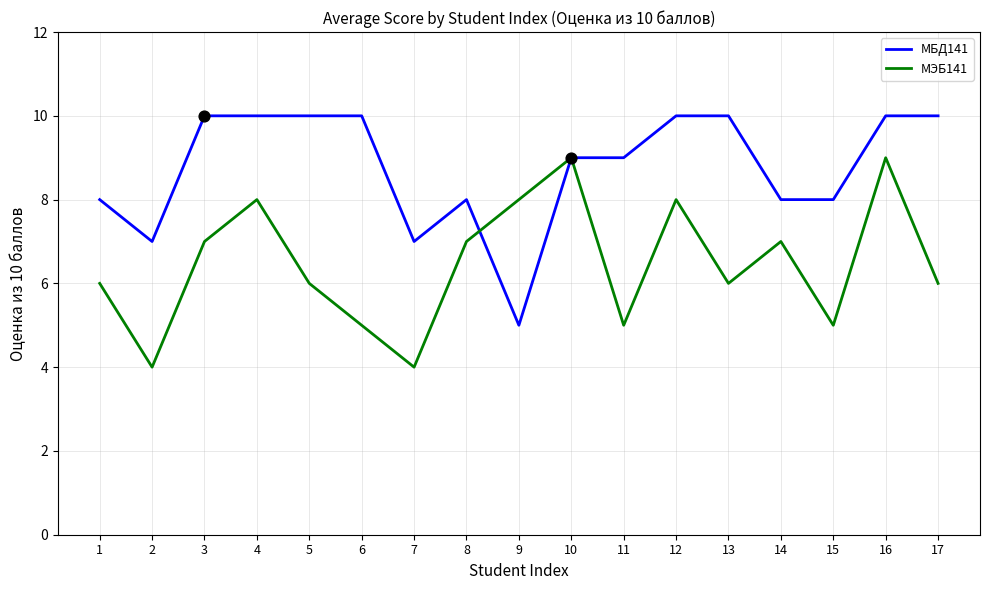

At which category is the sum across all series the highest?

16